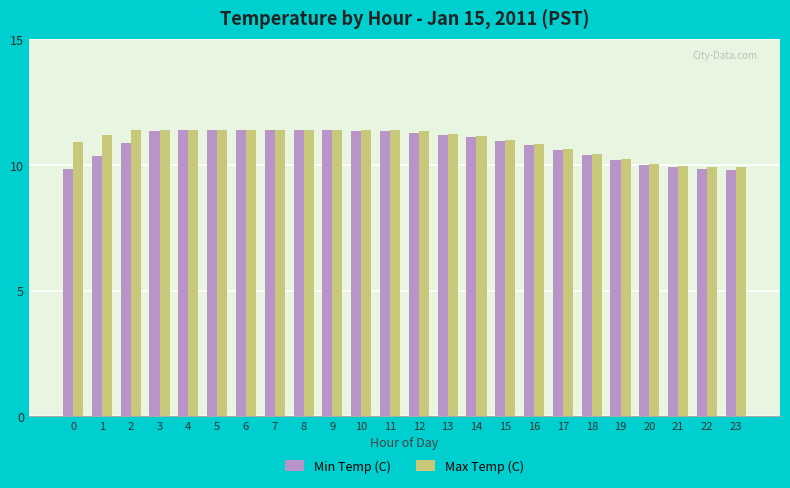

What is the total value across all series at 3?

22.8